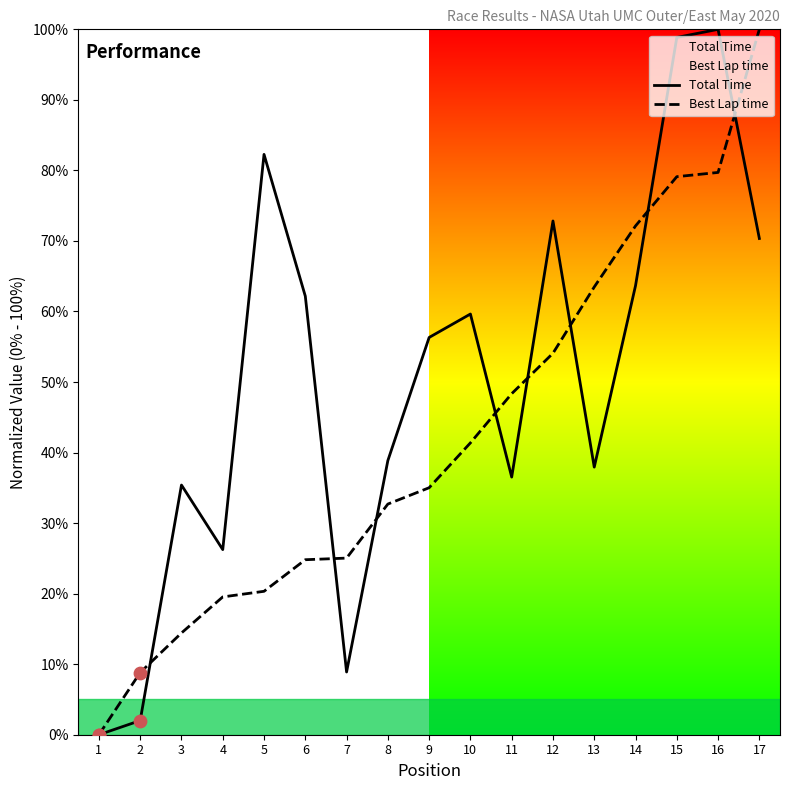

Is the value of Best Lap time at 9 greater than the value of Total Time at 8?

No